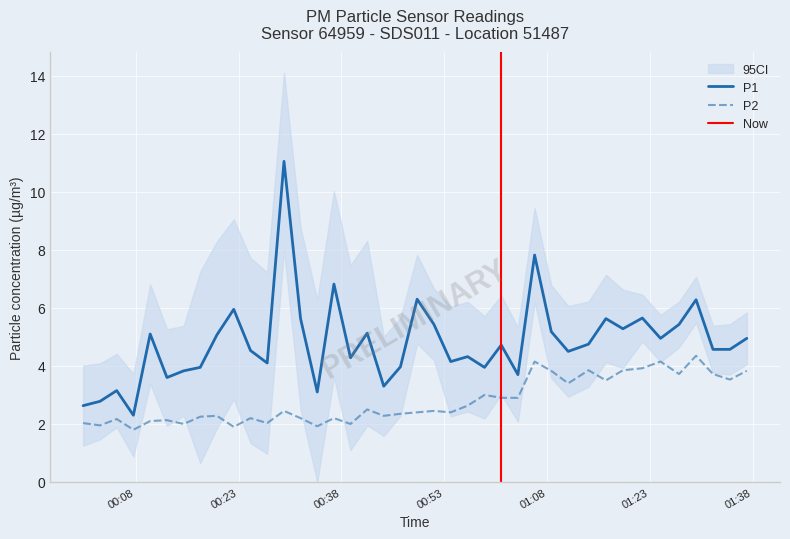

Rank the series by their maximum value, from lowest to highest.

P2, P1